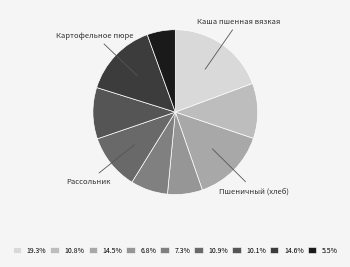

Count the number of slices in the pie.

9